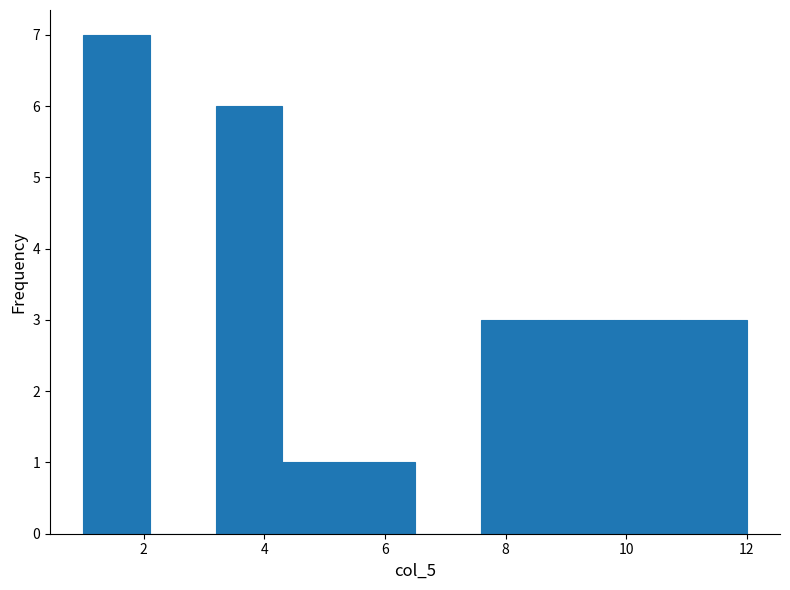

Over which range of the x-axis is the bar tallest?

1.0 to 2.1